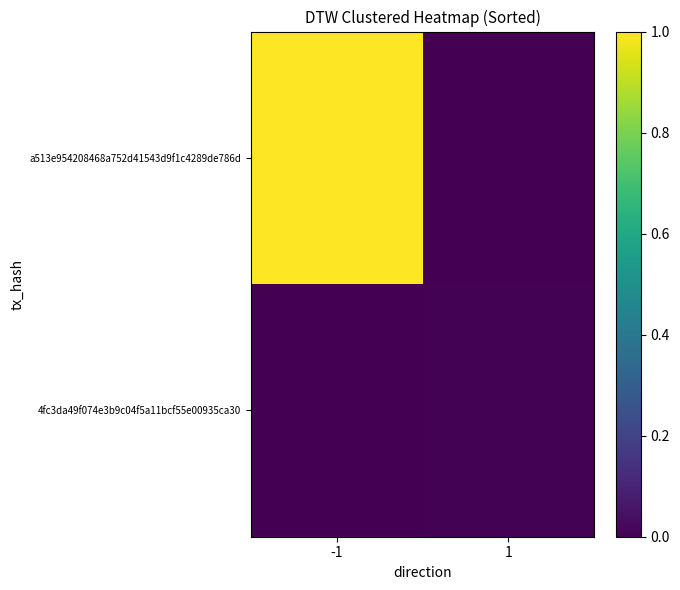

Reading left to right, transcribe all the data shown in this chart.

a513e954208468a752d41543d9f1c4289de786d: -1=1.0	1=0.0
4fc3da49f074e3b9c04f5a11bcf55e00935ca30: -1=0.0	1=0.0